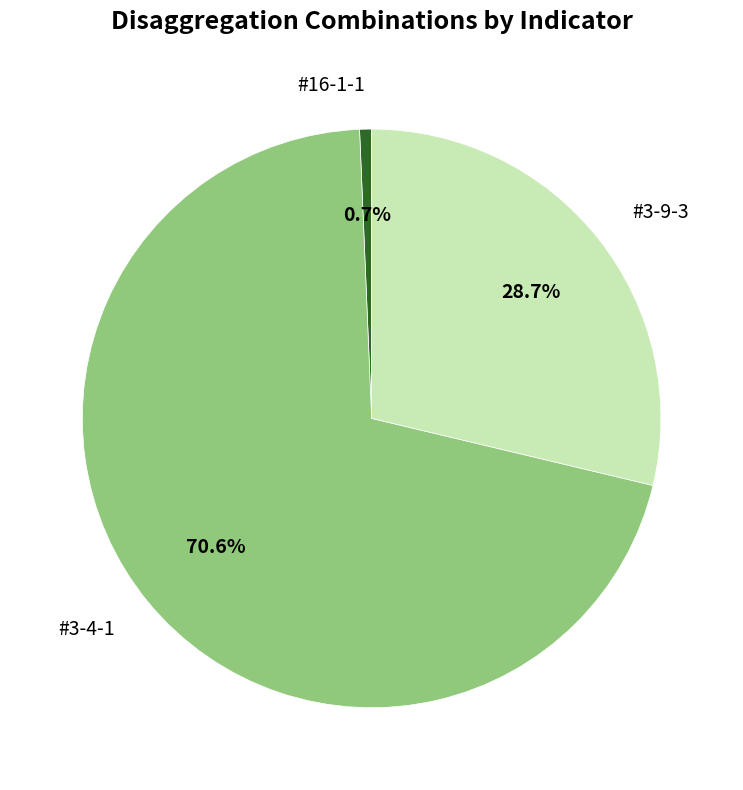

Which slice is the largest?

#3-4-1